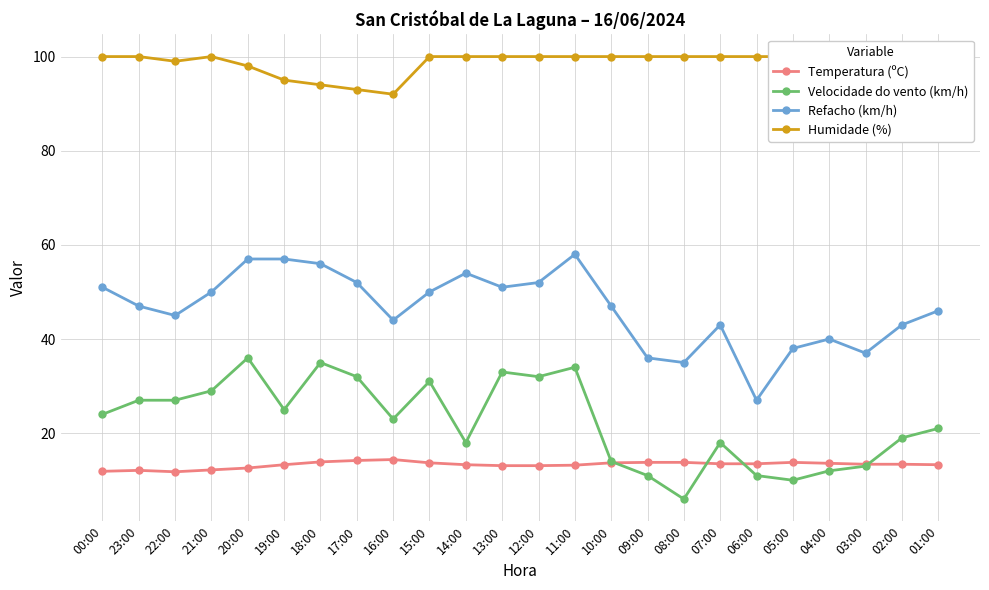

What is the minimum value shown in the chart?

6.0